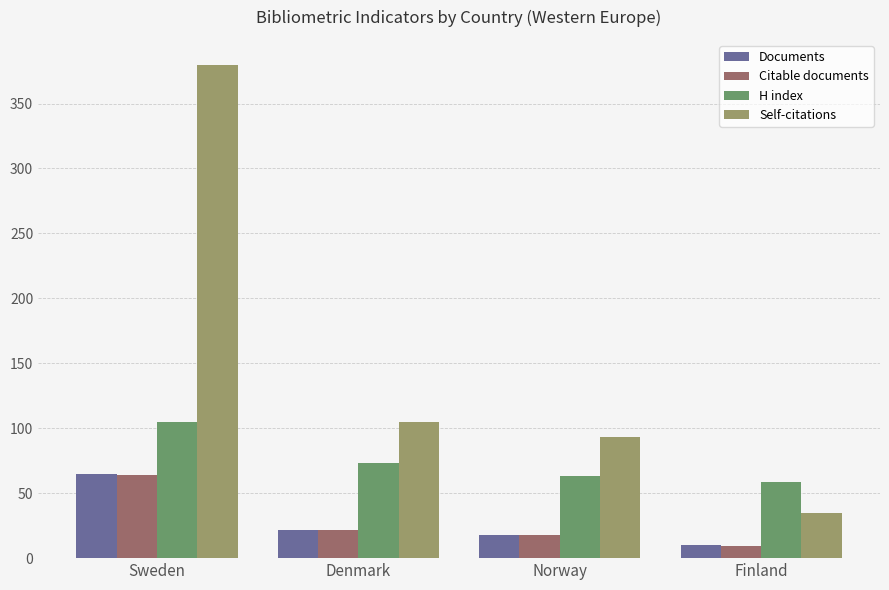

What are all the series names shown in the legend?

Documents, Citable documents, H index, Self-citations